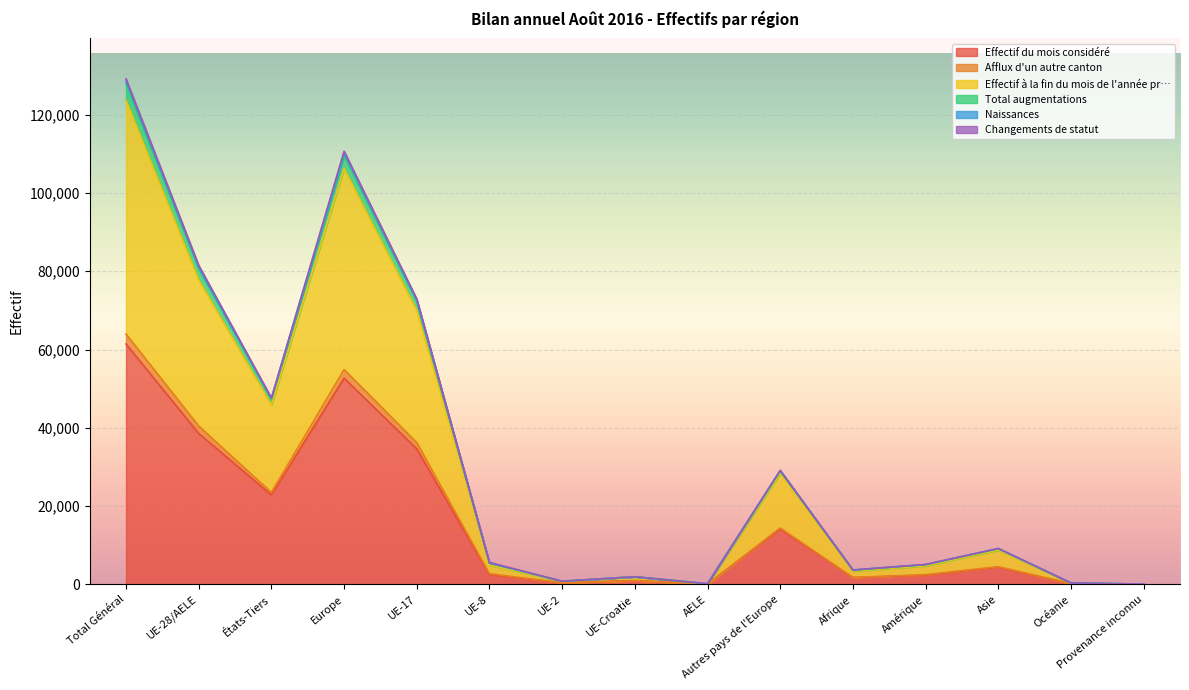

At which category is the sum across all series the highest?

Total Général